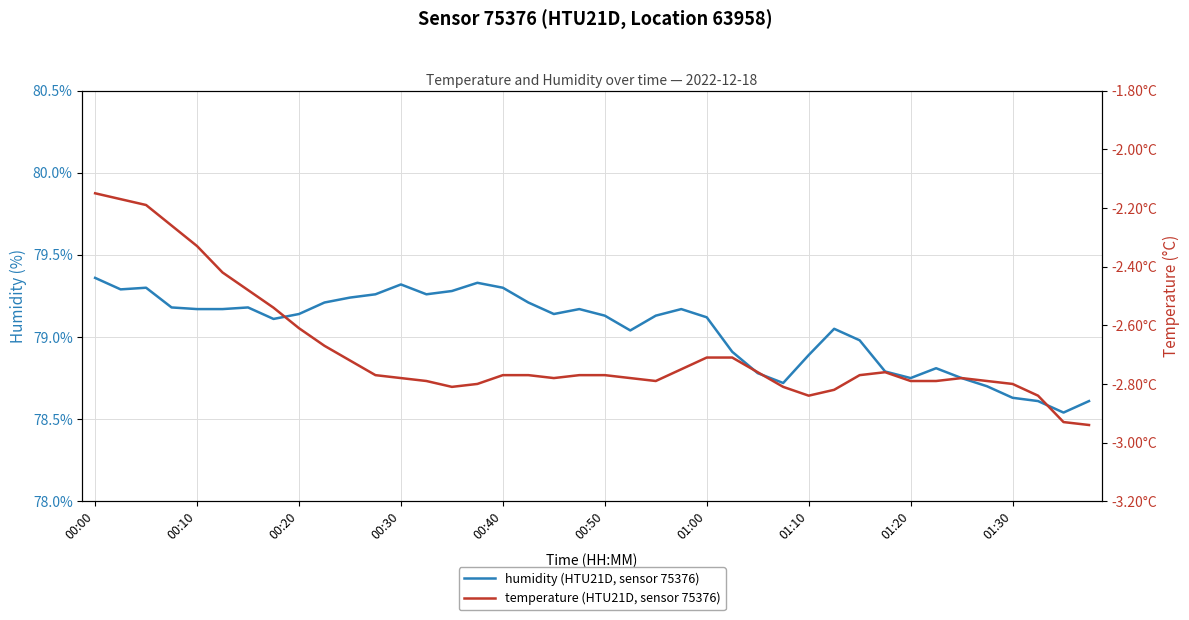

Between 35 and 38, which series saw the biggest shift?

humidity